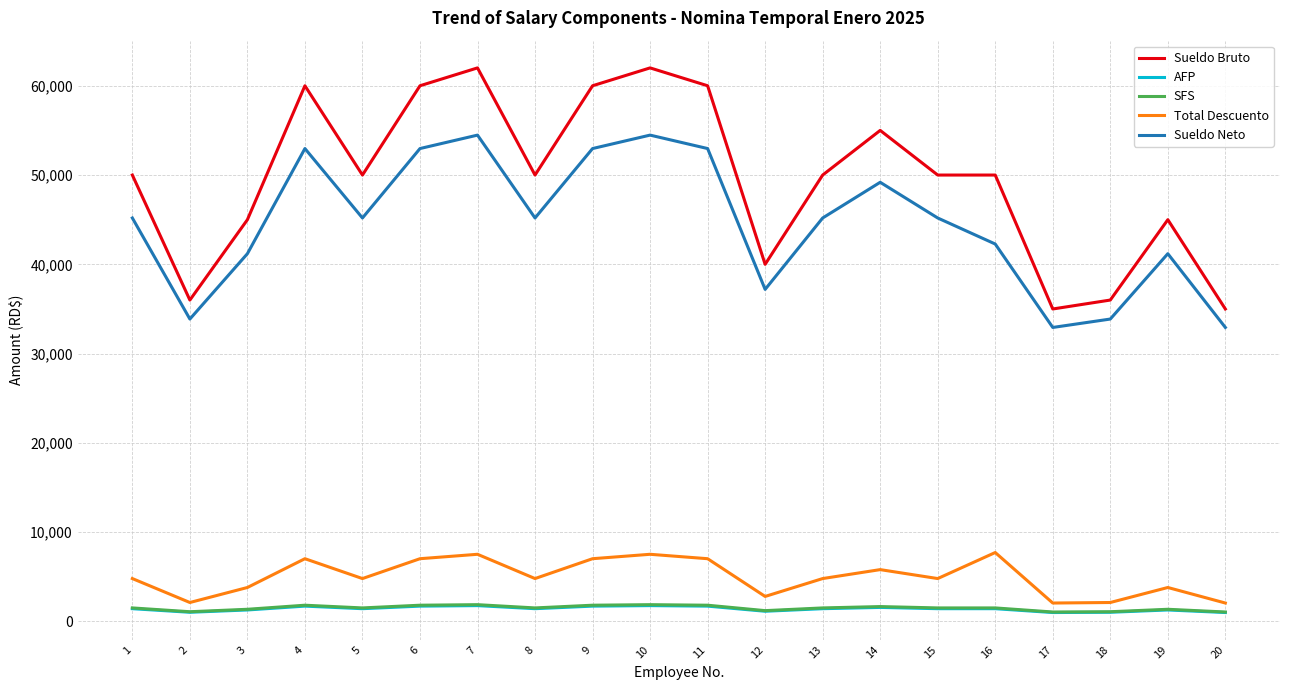

The Sueldo Bruto series shows 62000.0 at 10. True or false?

True